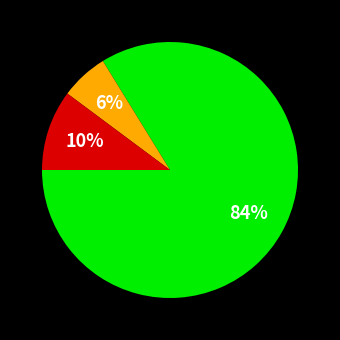

To the nearest percent, what is the average slice percentage?

33%